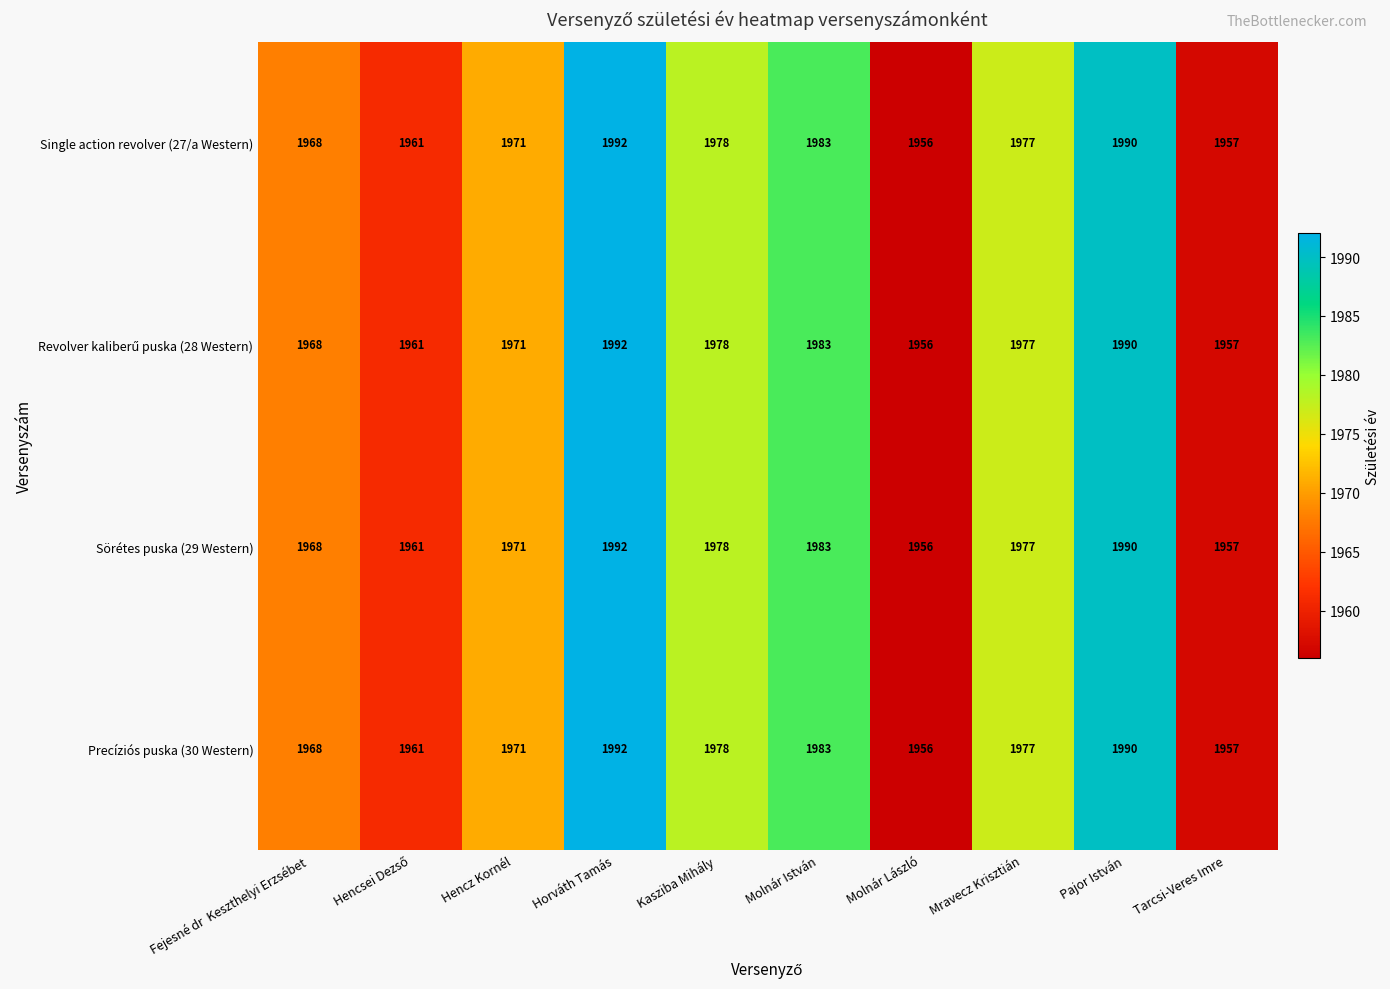

At which label does Sörétes puska (29 Western) first exceed 1977?

Horváth Tamás